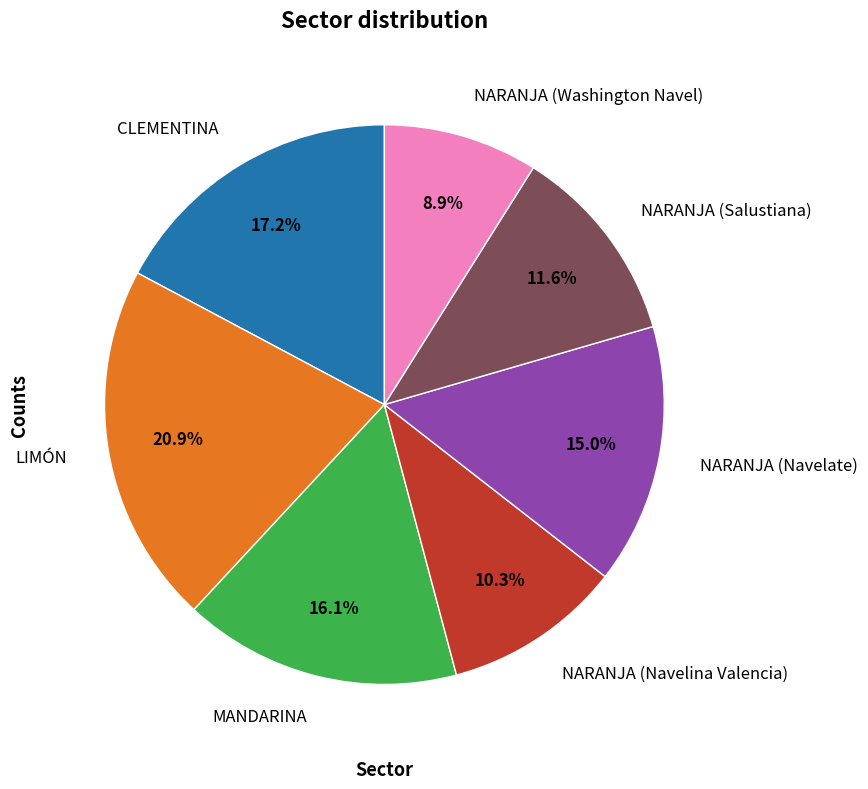

Is there a majority slice in this chart?

No